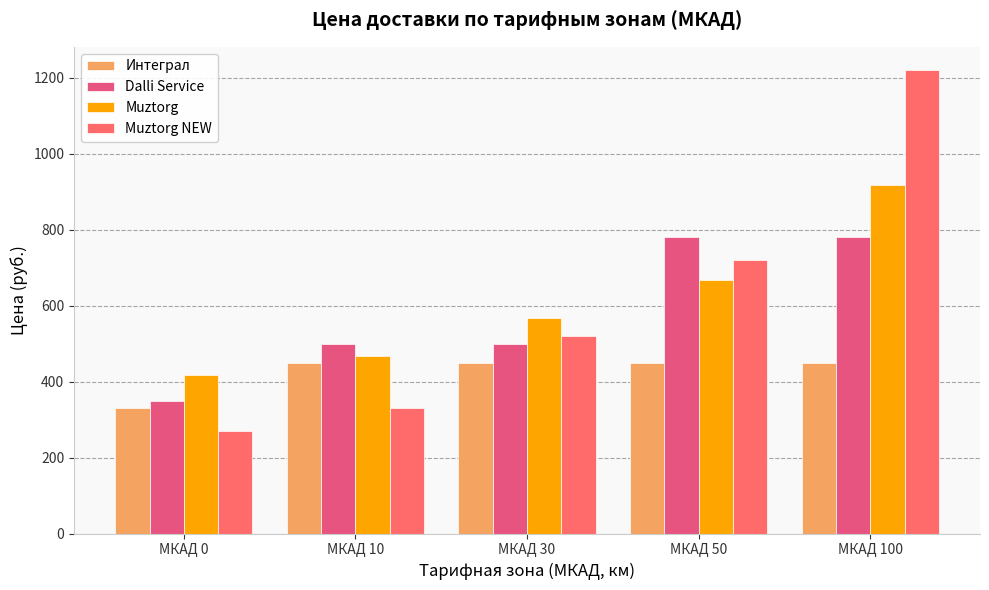

What are all the series names shown in the legend?

Интеграл, Dalli Service, Muztorg, Muztorg NEW